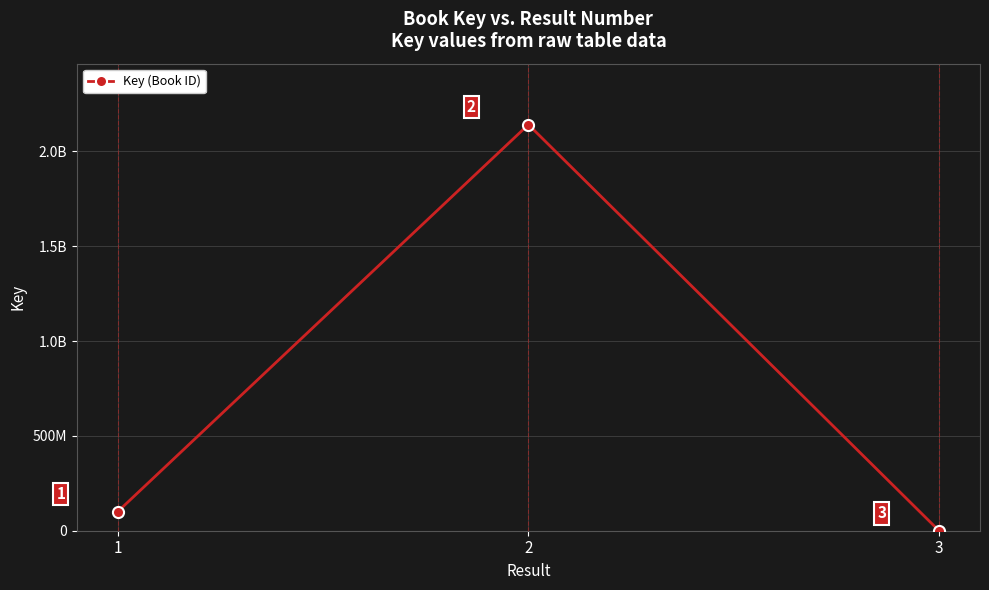

What is the sum of all values?

2242083150